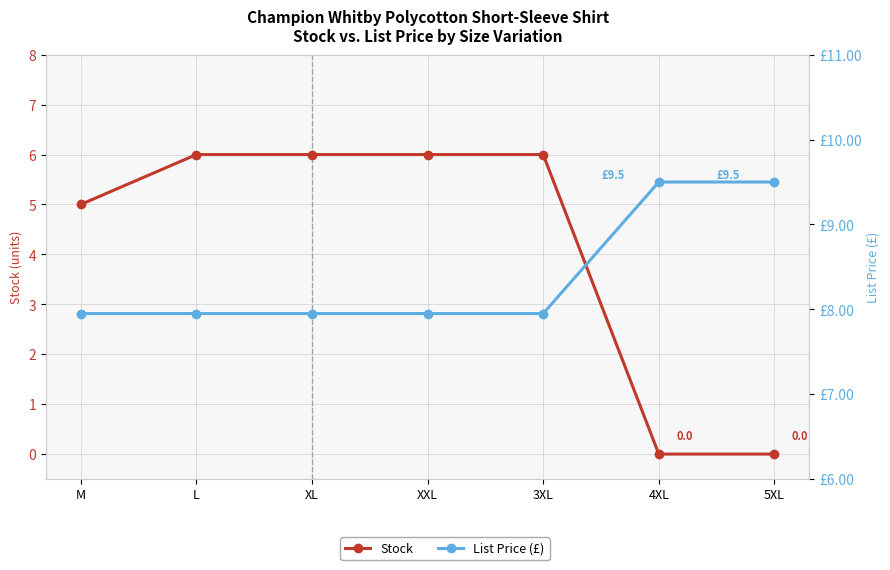

Reading right to left, what are all the values shown in this chart?

Stock: 5XL=0.0	4XL=0.0	3XL=6.0	XXL=6.0	XL=6.0	L=6.0	M=5.0
List Price (£): 5XL=9.5	4XL=9.5	3XL=8.0	XXL=8.0	XL=8.0	L=8.0	M=8.0